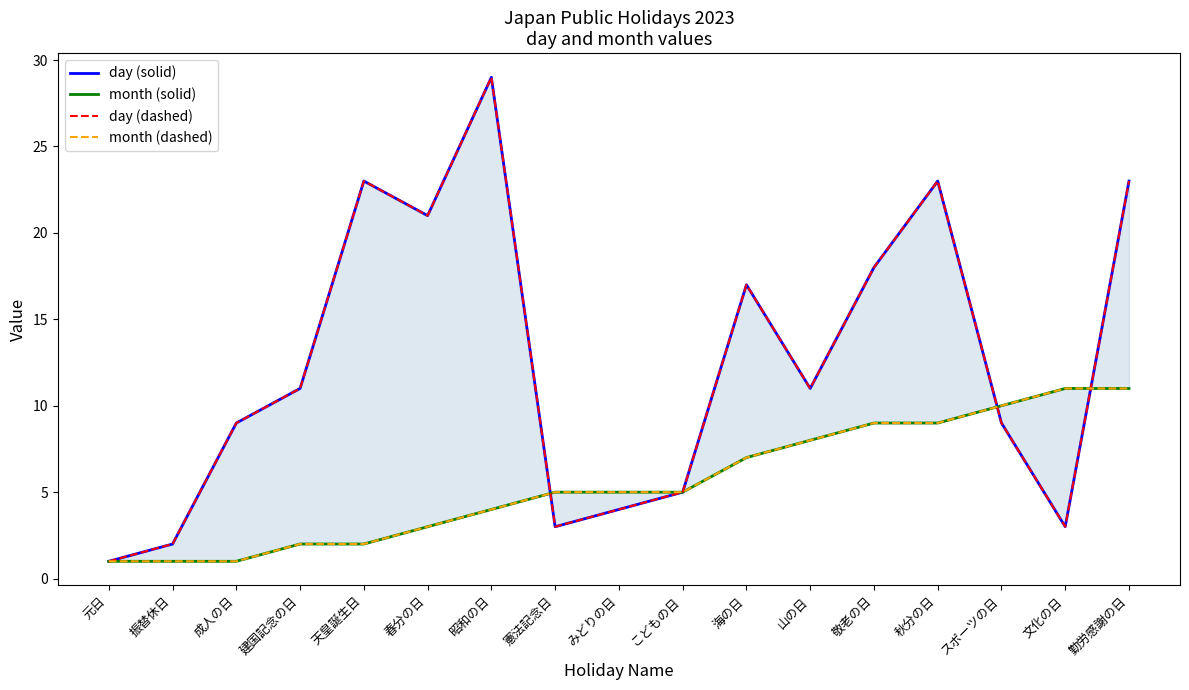

Which series has the largest range (max minus min)?

day (solid)